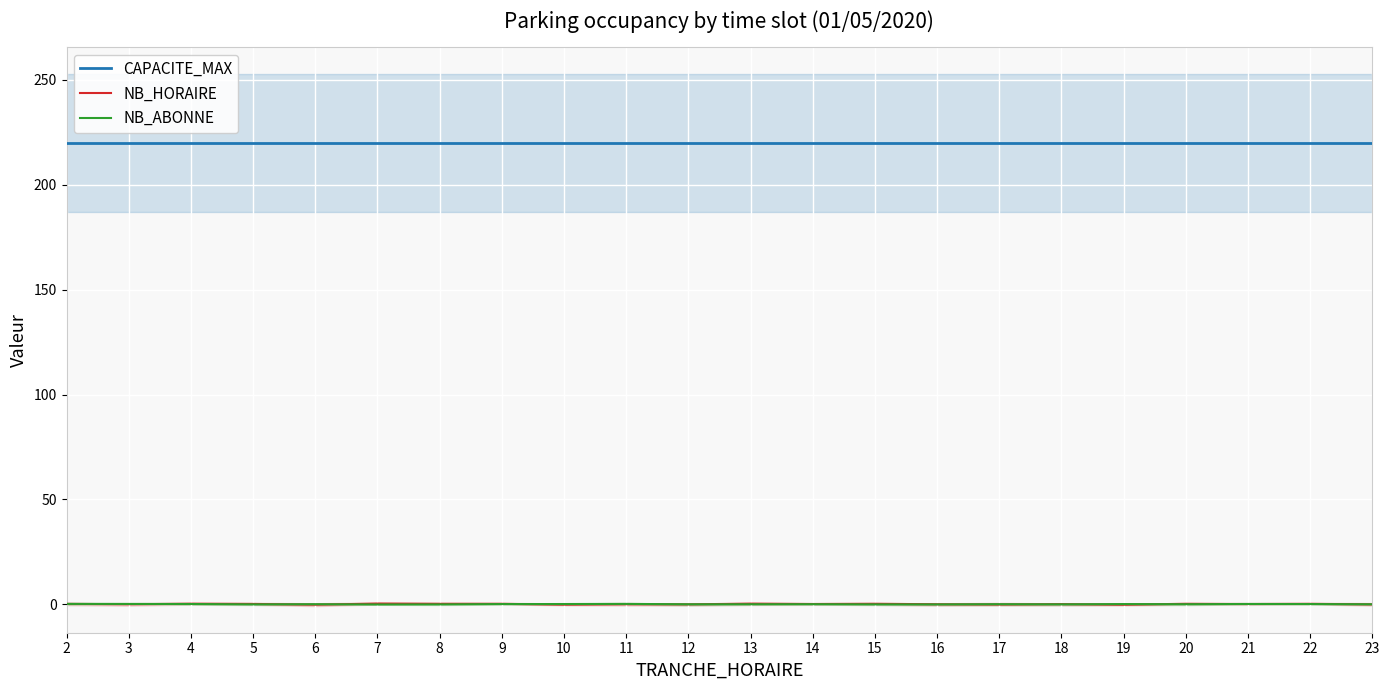

What are all the series names shown in the legend?

CAPACITE_MAX, NB_HORAIRE, NB_ABONNE